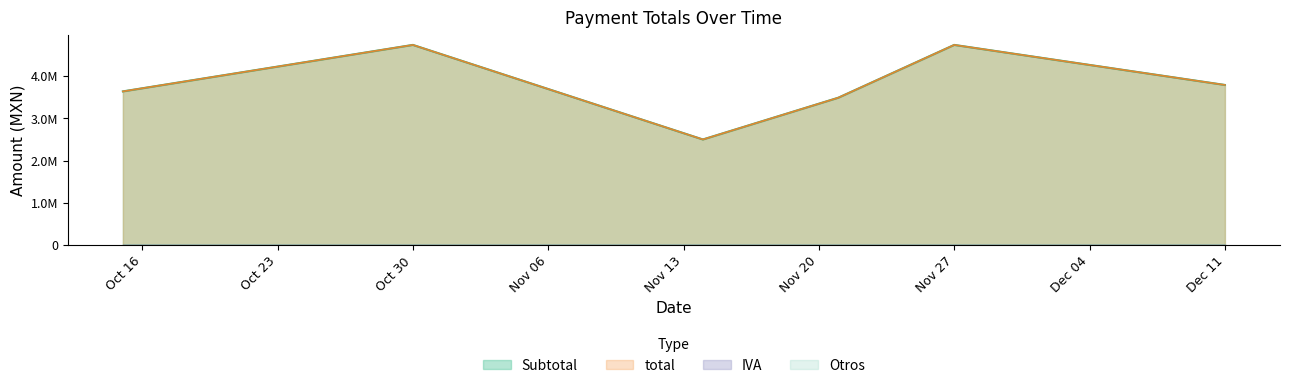

True or false: IVA and Otros cross at least once.

False